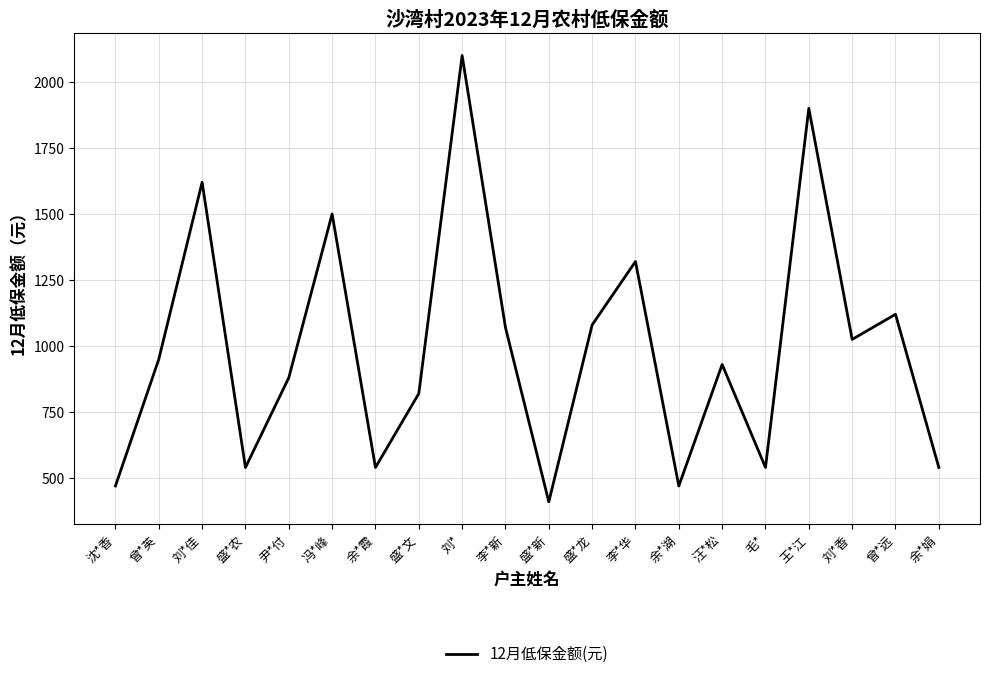

What is the ratio of the value at 盛*农 to the value at 刘*佳?

0.3